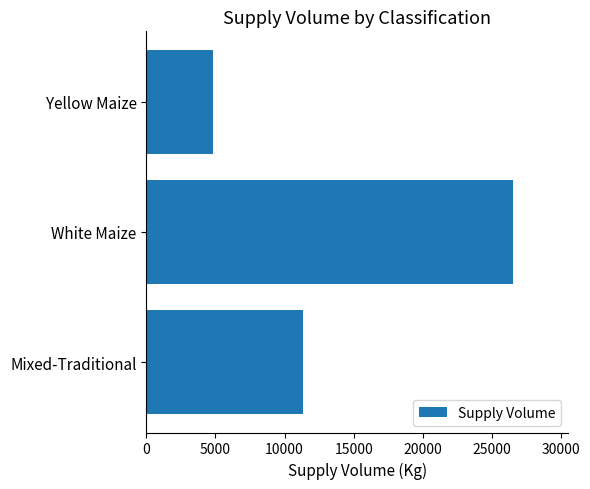

The value at Mixed-Traditional is 11300. True or false?

True